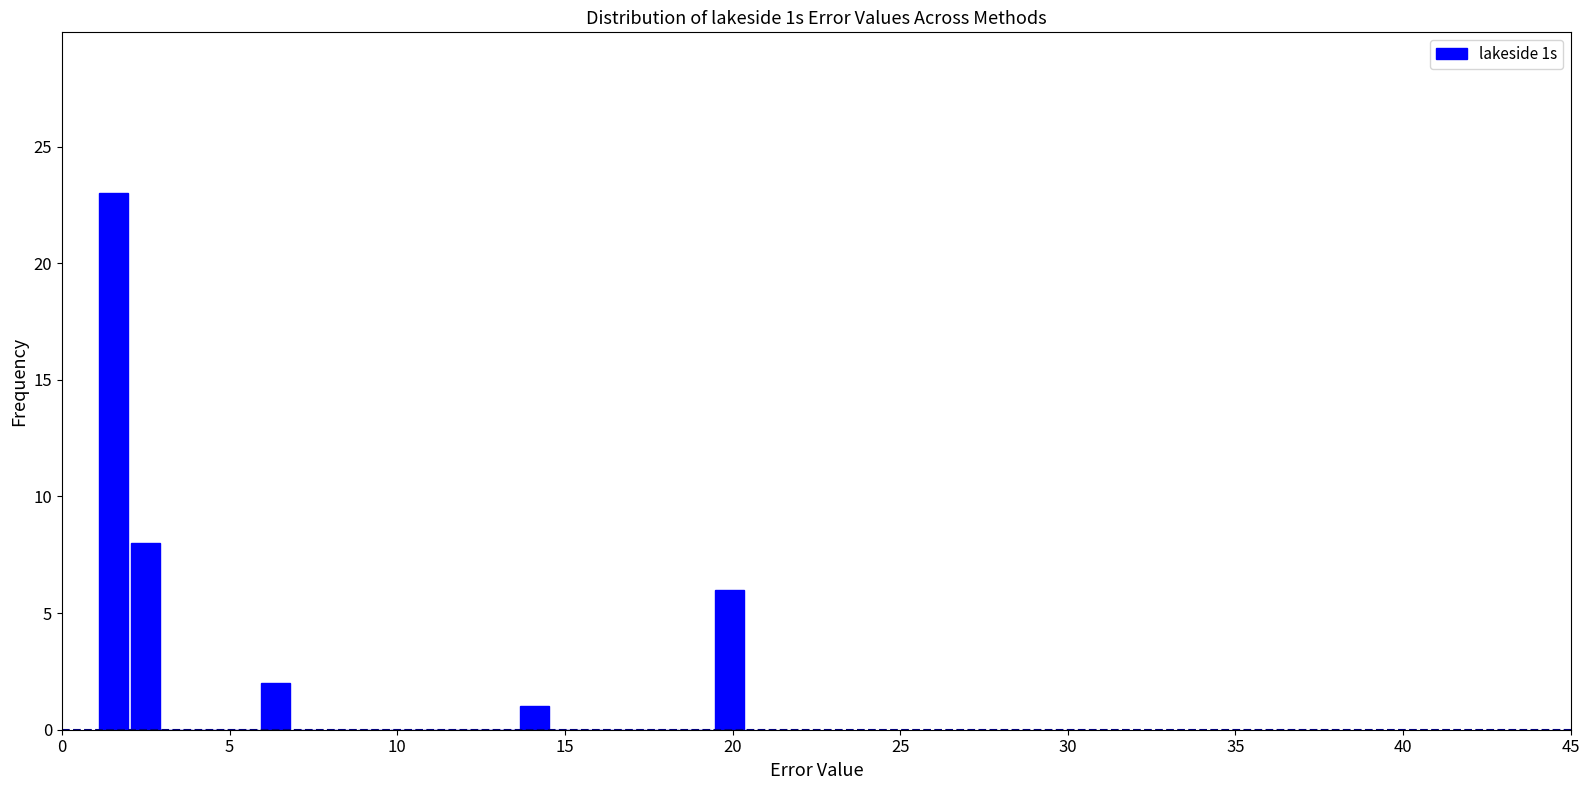

Around what value on the x-axis is the tallest bar? Give the approximate position of its centre, as read against the axis.

1.5